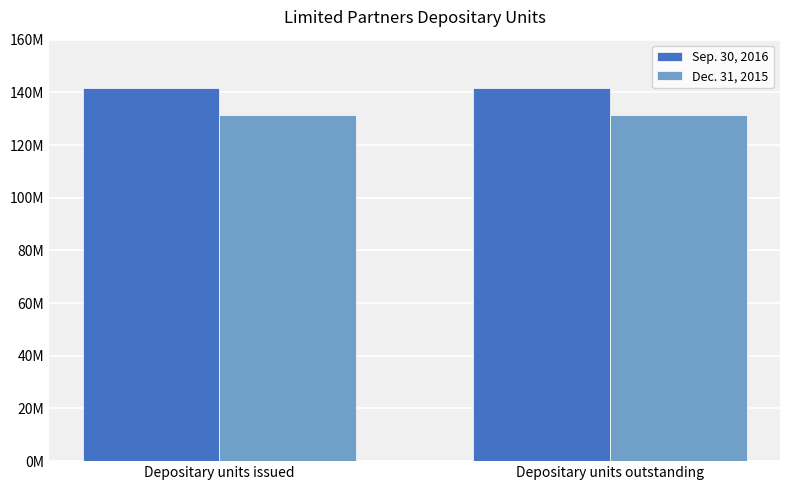

What is the highest value of the Dec. 31, 2015 series?

131481059